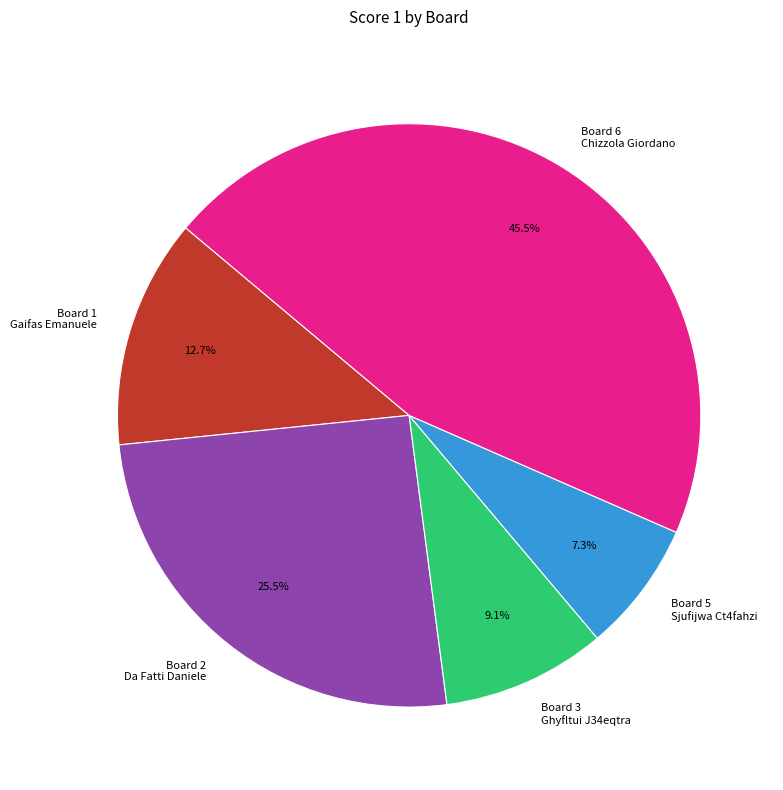

What portion of the pie excludes Board 2 Da Fatti Daniele?

74.5%